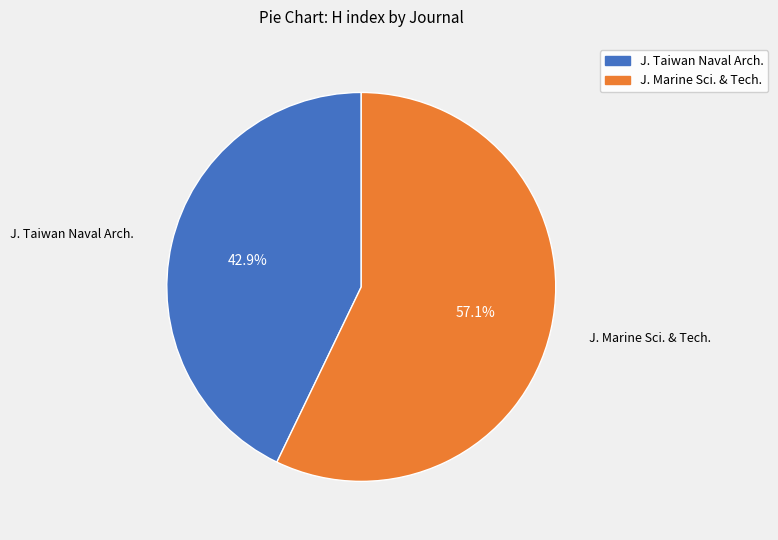

How many slices are in this pie chart?

2